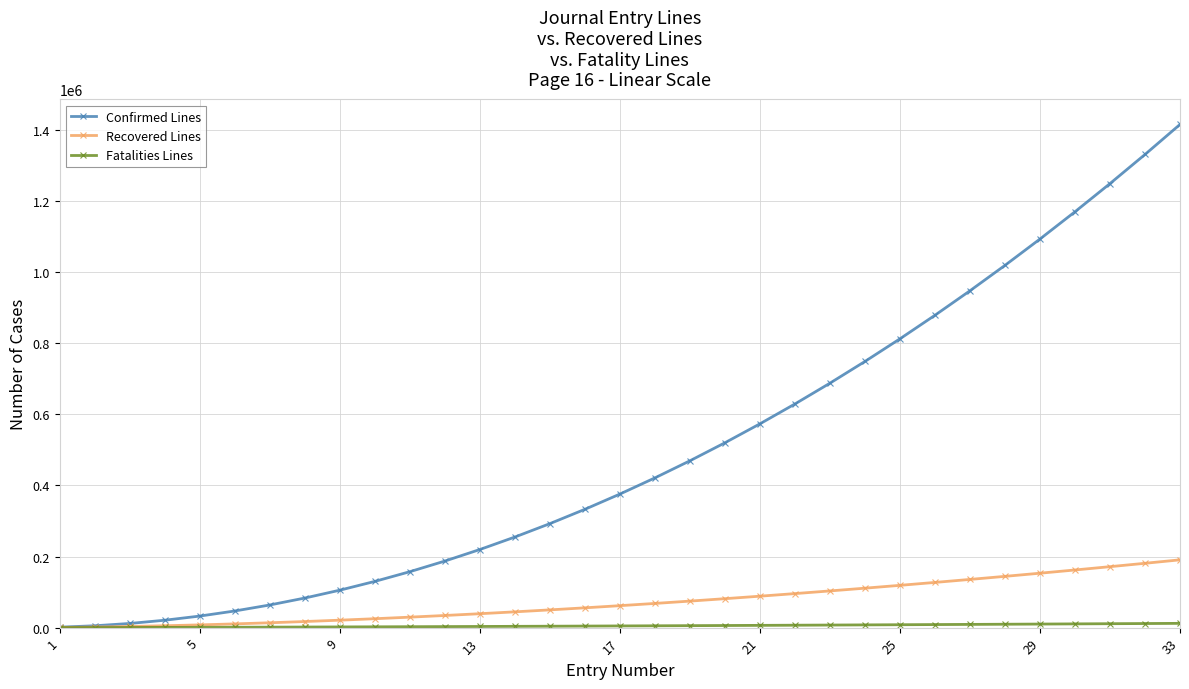

Which series has the largest range (max minus min)?

Confirmed Lines